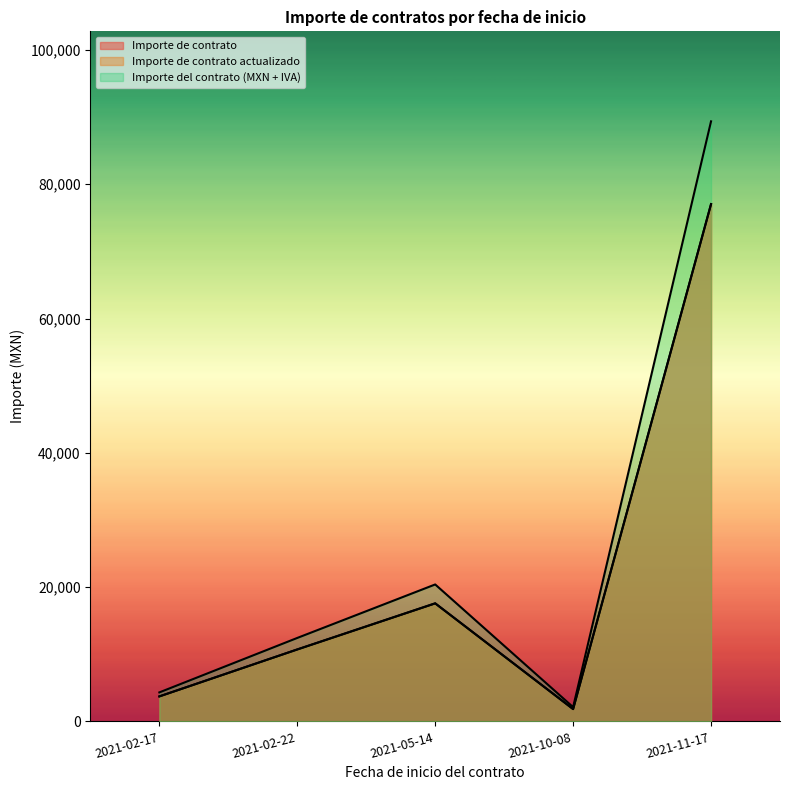

Where is Importe de contrato nearest to the value 45751?

2021-05-14